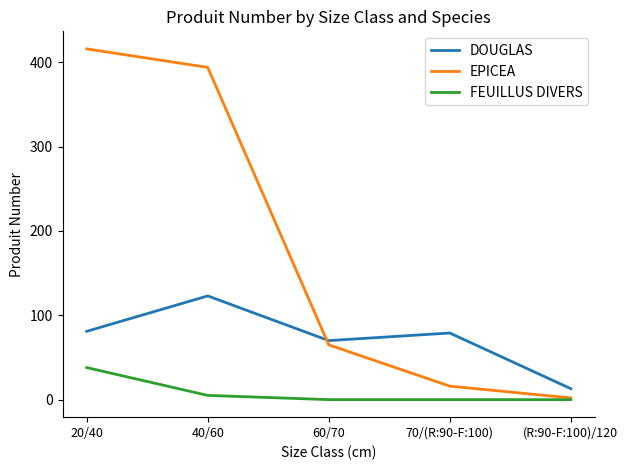

What position from the left is 20/40?

1